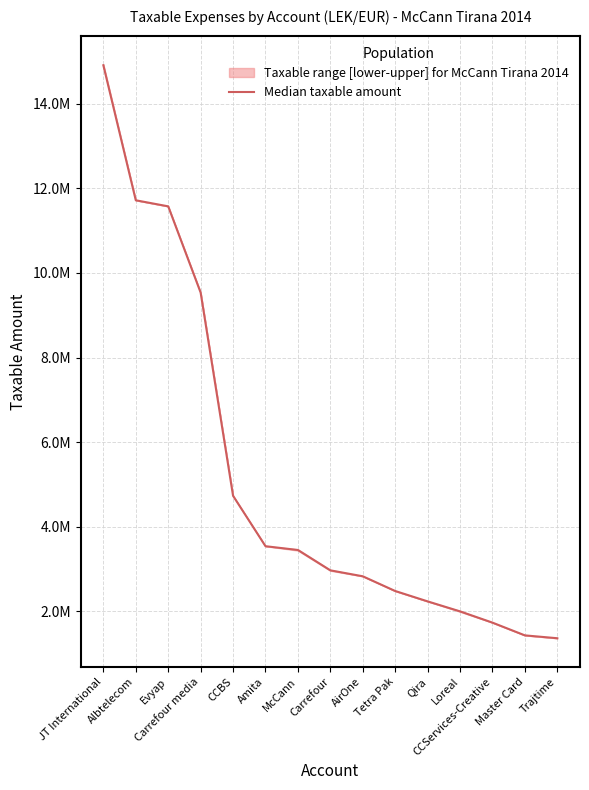

Reading left to right, what are all the values shown in this chart?

14909509.3	11717876.6	11574631.1	9536057.6	4733106.9	3541660.7	3451988.5	2970957.7	2830643.3	2482797.3	2237506.0	2001112.2	1735151.5	1433878.2	1366068.5